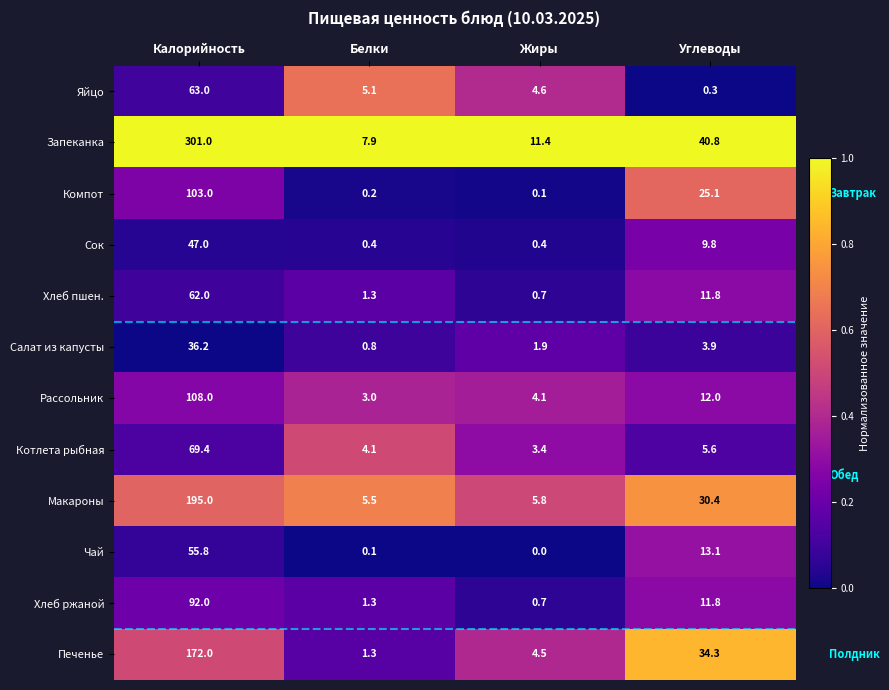

The Печенье series shows 1.3 at Белки. True or false?

True